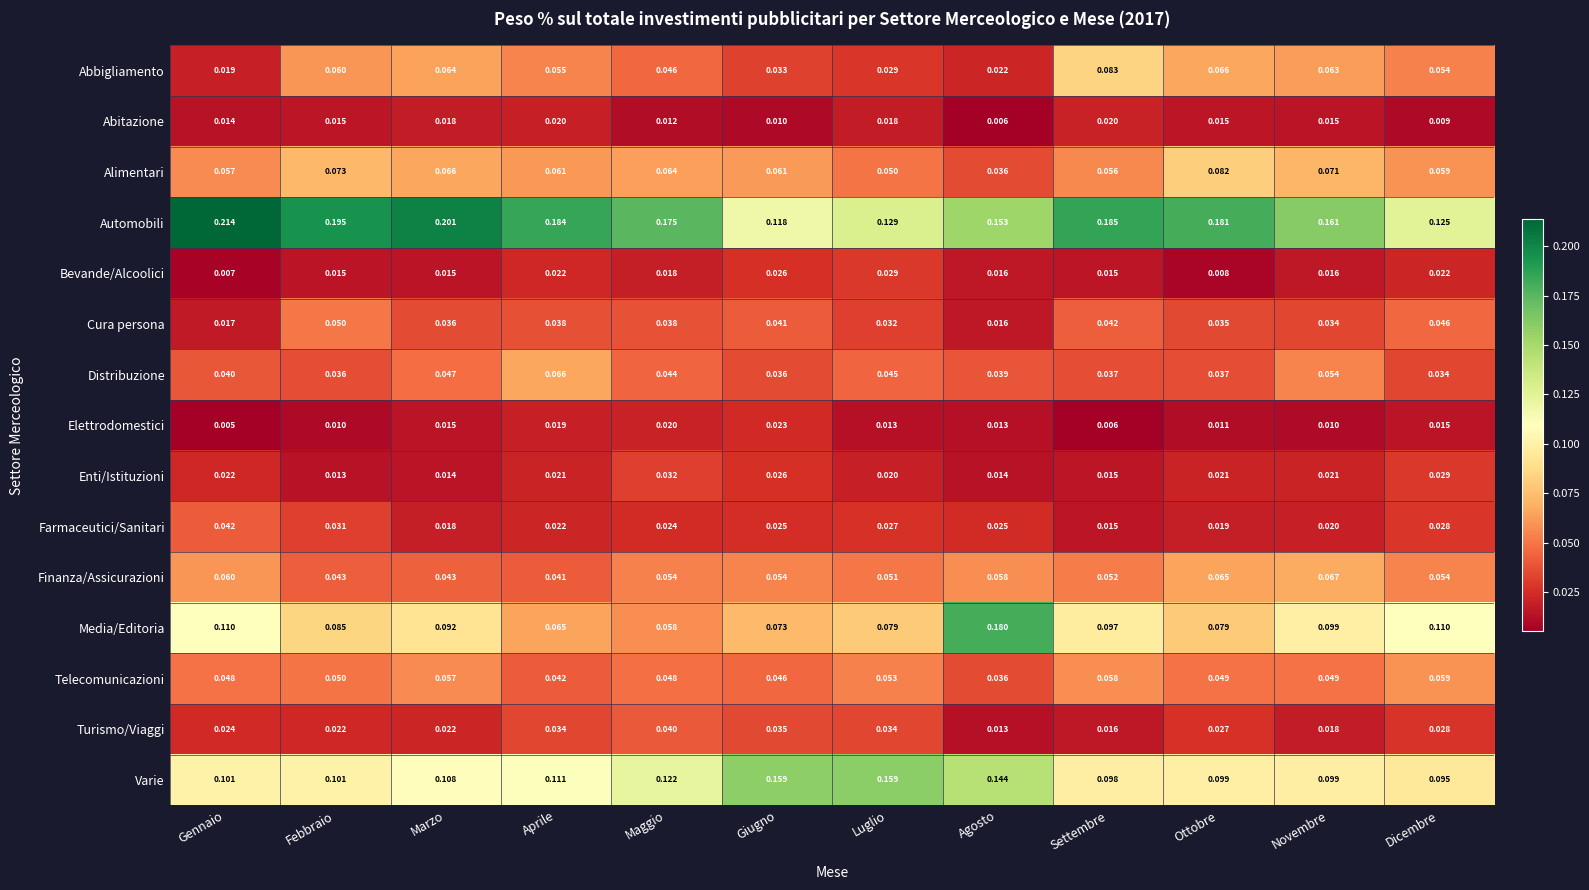

Which series has the widest spread of values?

Media/Editoria